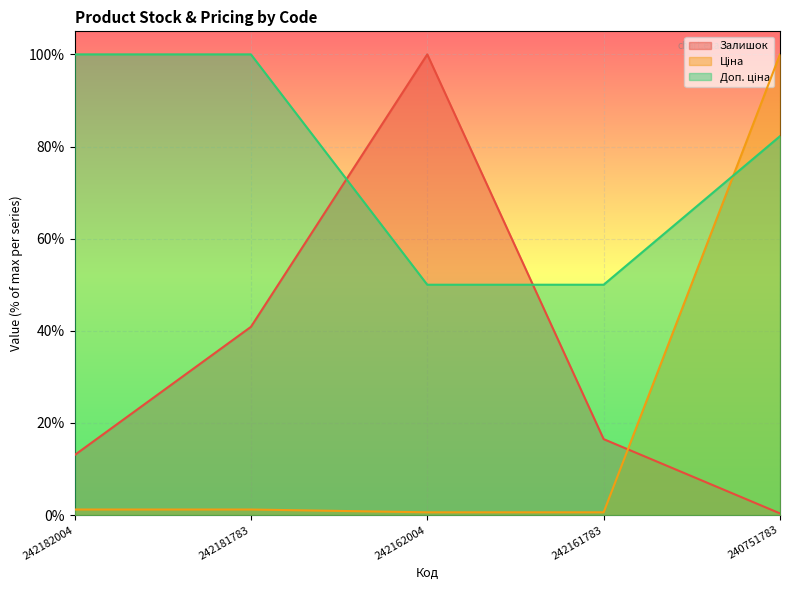

The Ціна series shows 1.2 at 242181783. True or false?

True